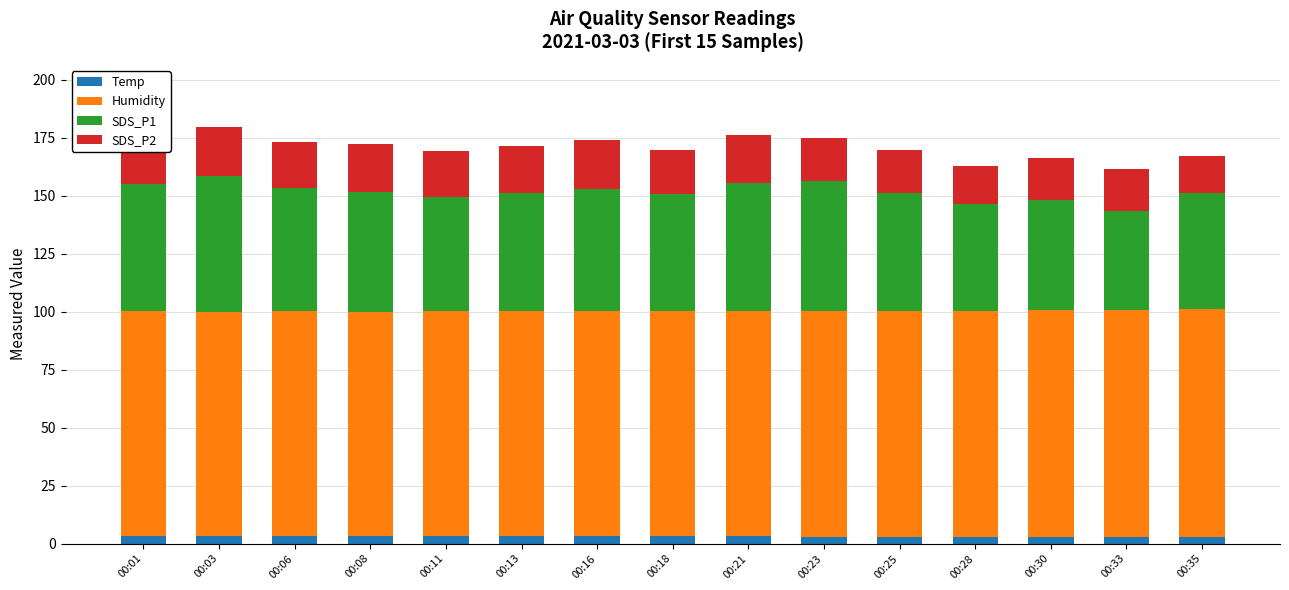

Between 00:21 and 00:33, which is larger?

00:21